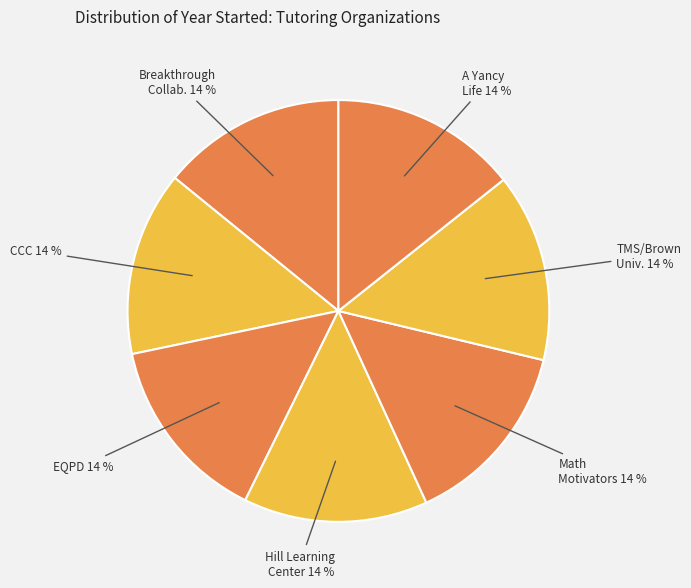

Count the number of slices in the pie.

7